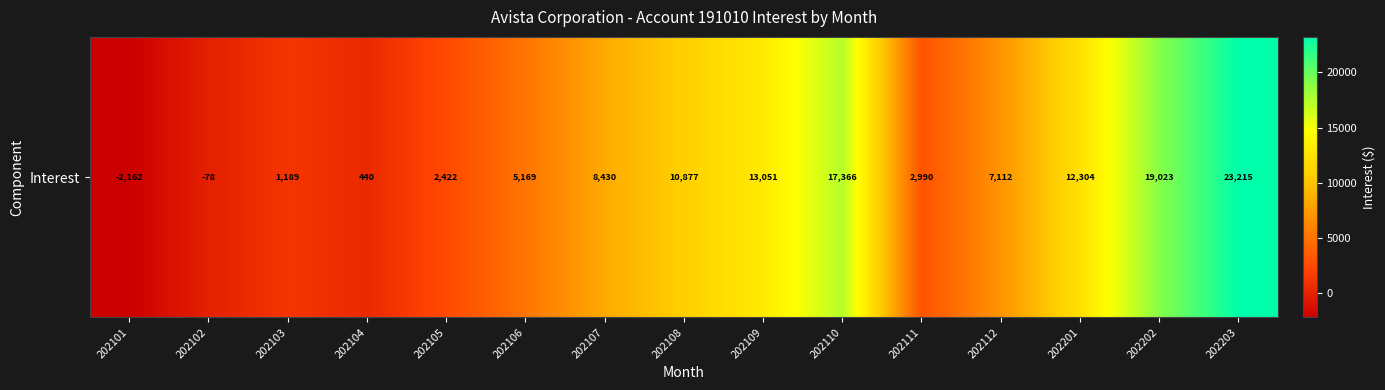

The value at 202109 is 21470.0. True or false?

False